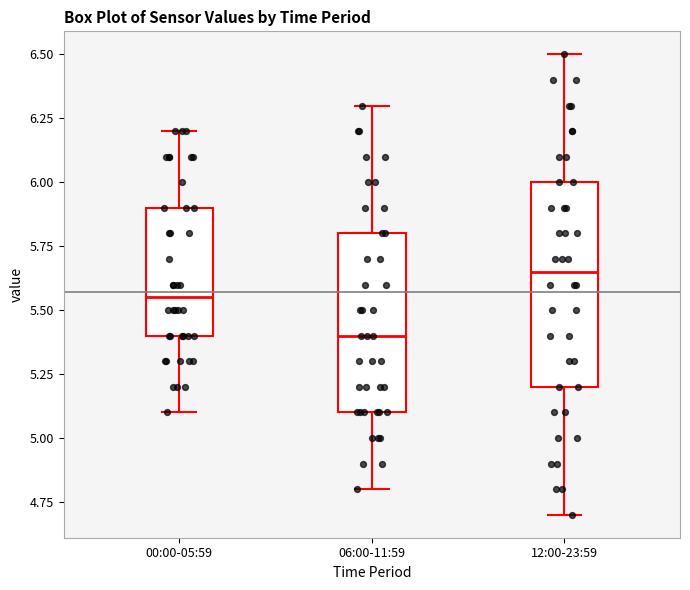

Reading left to right, read every box against the y-axis: the position of its median line, the range the box covers, and the ends of its whiskers. The values are not printed on the chart, so give them approximately, as read against the axis.

00:00-05:59: median 5.55, box 5.40 to 5.90, whiskers 5.10 to 6.20
06:00-11:59: median 5.40, box 5.10 to 5.80, whiskers 4.80 to 6.30
12:00-23:59: median 5.65, box 5.20 to 6.00, whiskers 4.70 to 6.50